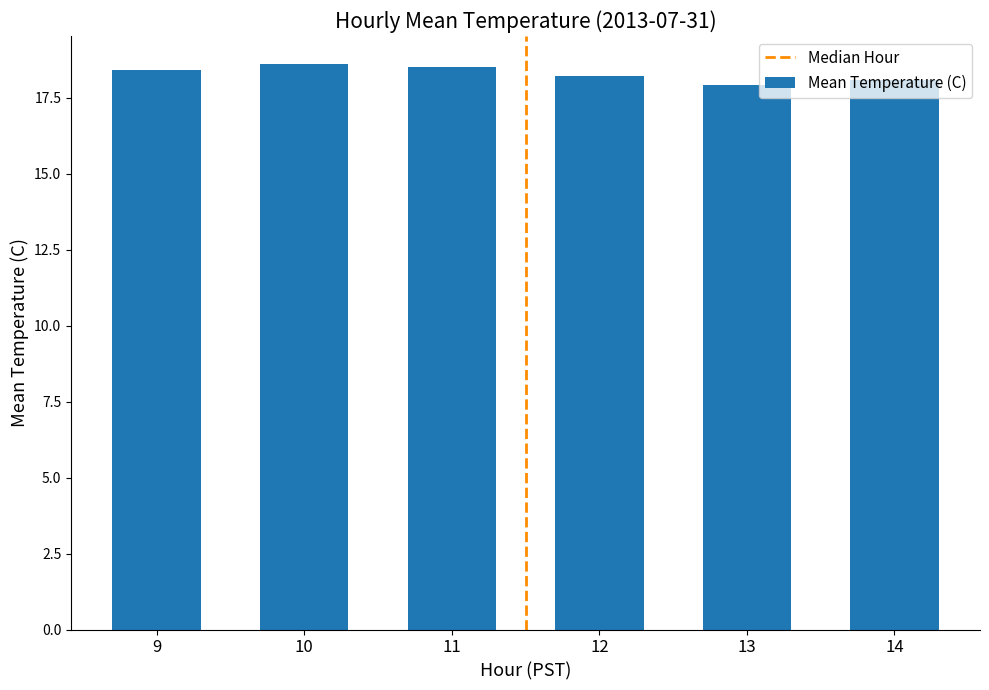

How many data points does each series have?

6